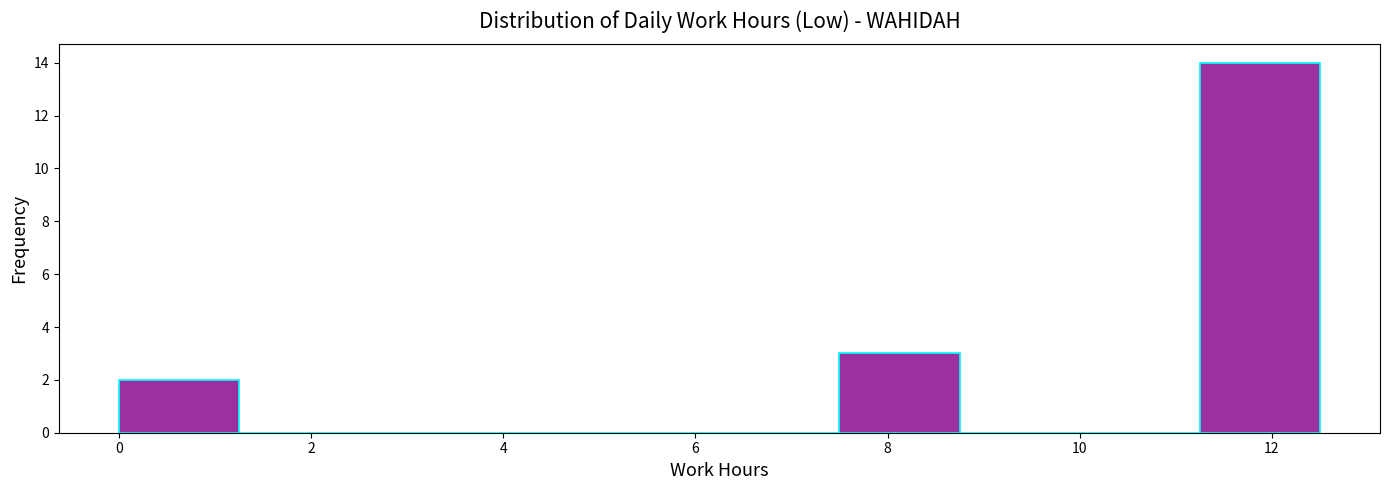

How tall is the bar that spans 11.25 to 12.50 on the x-axis? Neither the bar edges nor the heights are printed on the chart, so give them approximately, as read against the axes.

14